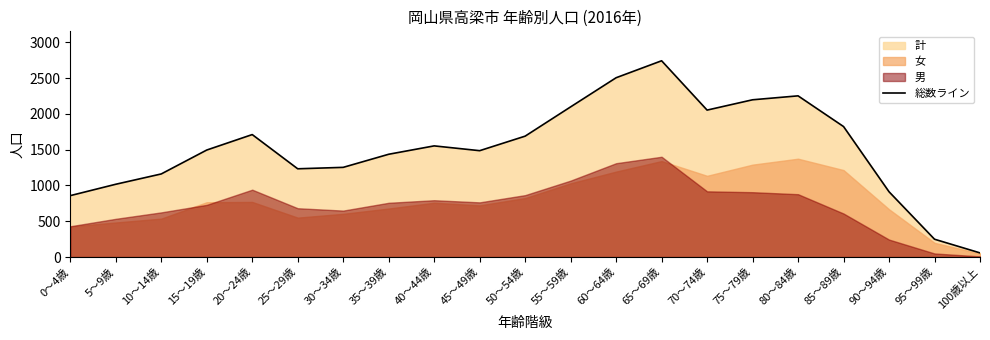

What is the difference between the values at 5～9歳 and 20～24歳?

694